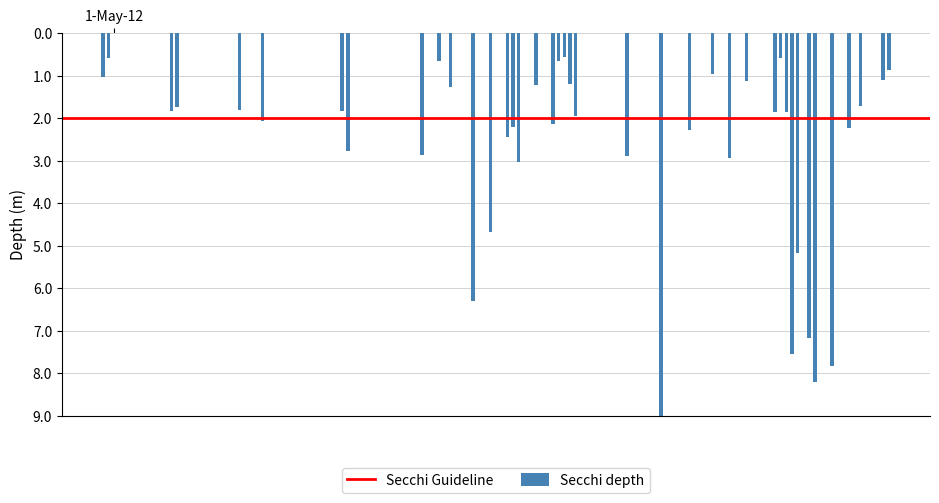

Count the number of values greater than 1.

33